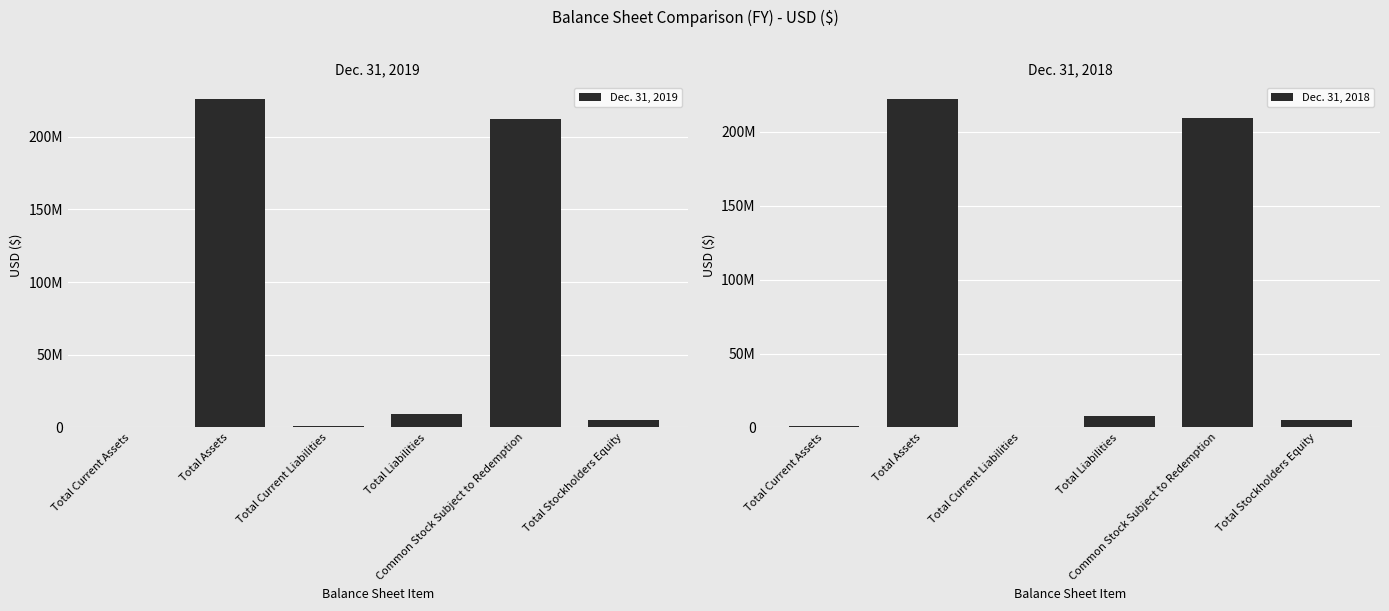

Rank the series at Common Stock Subject to Redemption from lowest to highest value.

Dec. 31, 2018, Dec. 31, 2019